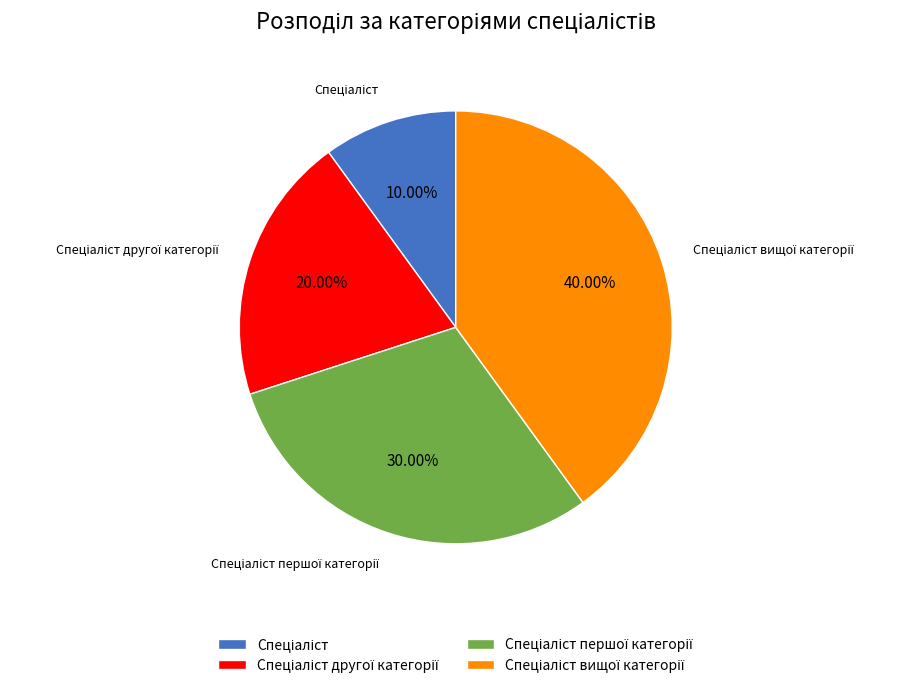

How many slices are in this pie chart?

4